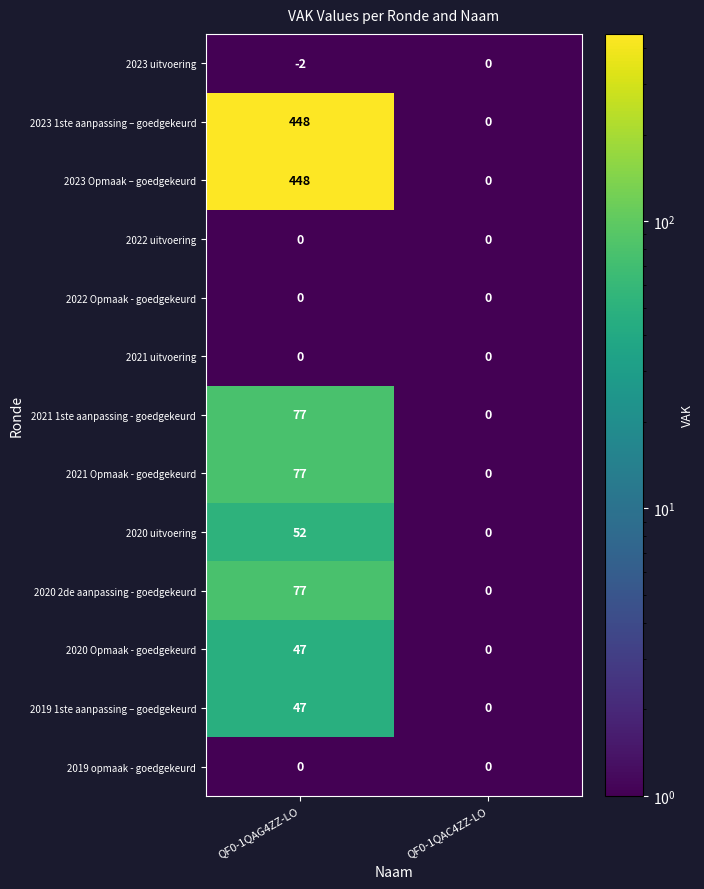

What is the sum of the 2023 1ste aanpassing – goedgekeurd values at QF0-1QAC4ZZ-LO and QF0-1QAG4ZZ-LO?

448